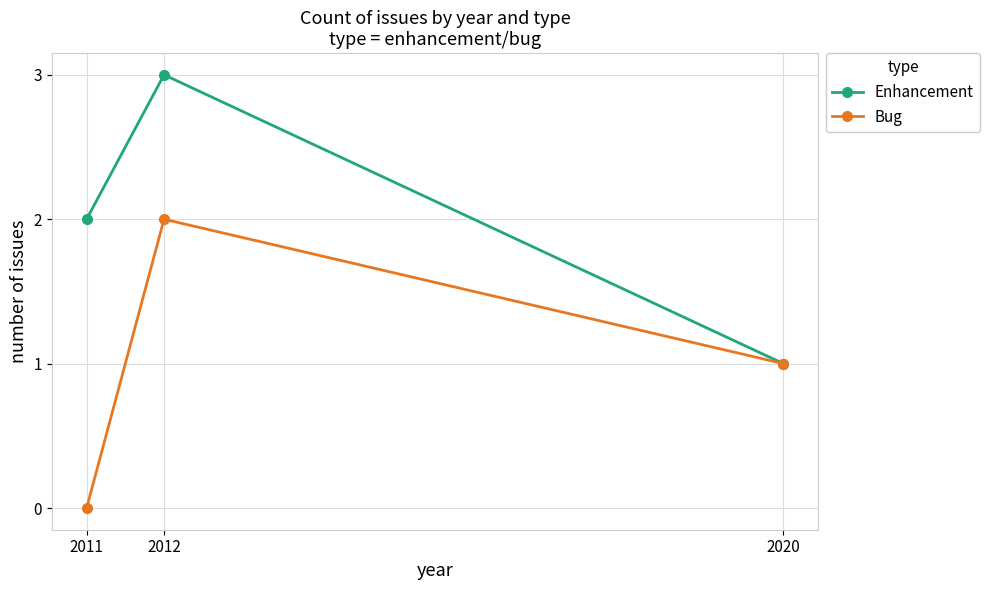

Between 2012 and 2020, which series saw the biggest shift?

Enhancement